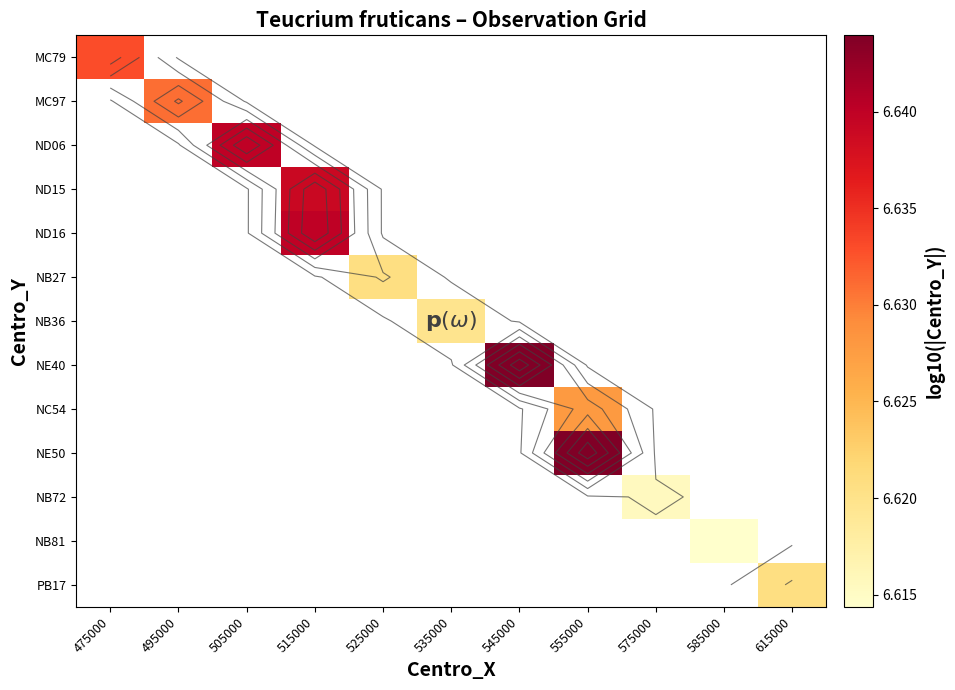

At which category does the chart reach its minimum across all series?

585000